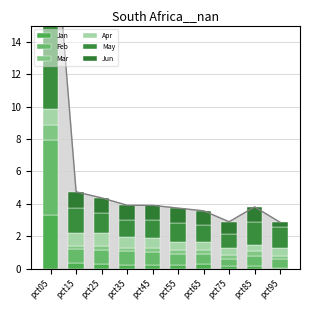

How many data points does each series have?

10